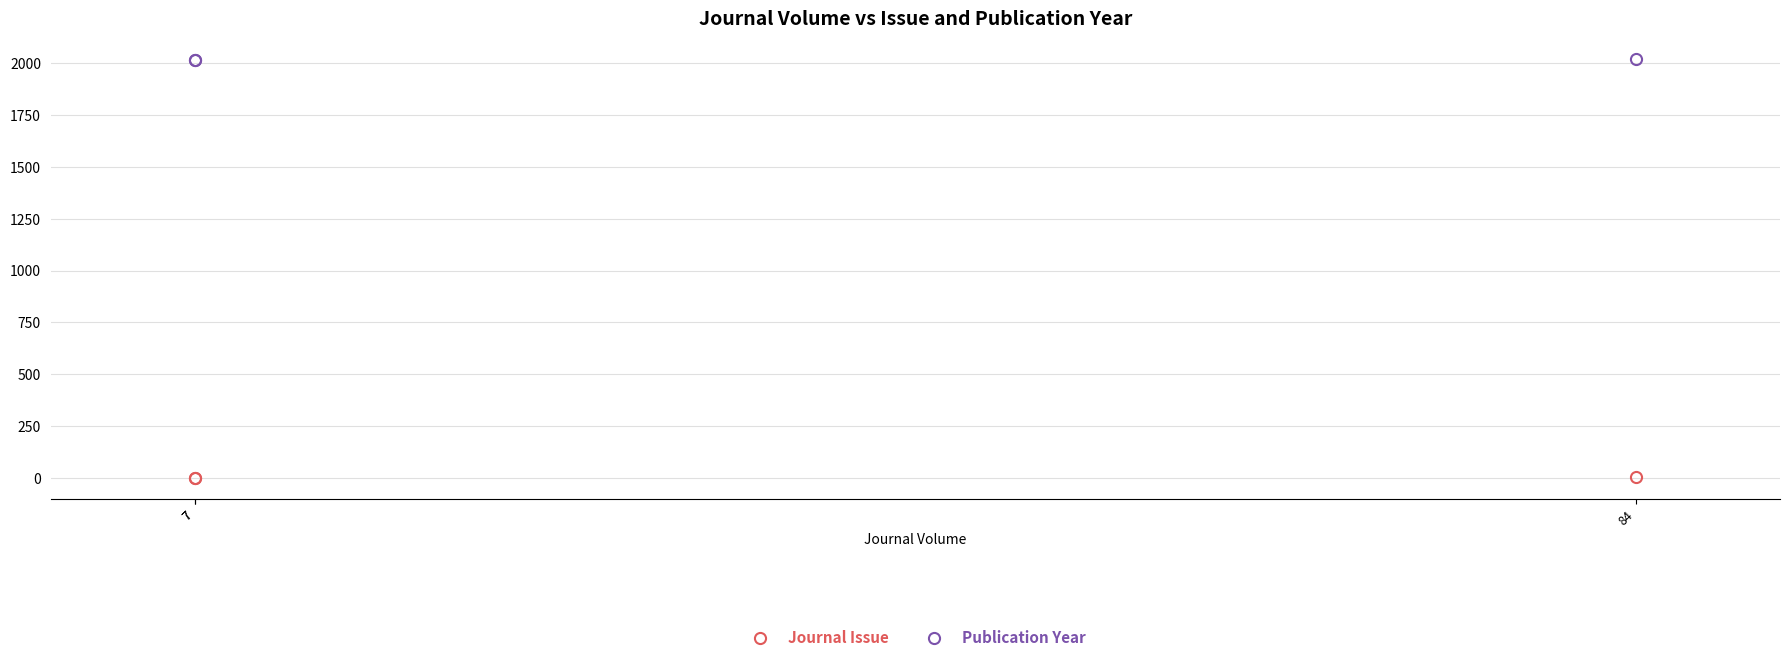

Which series has the widest spread of values?

Journal Issue